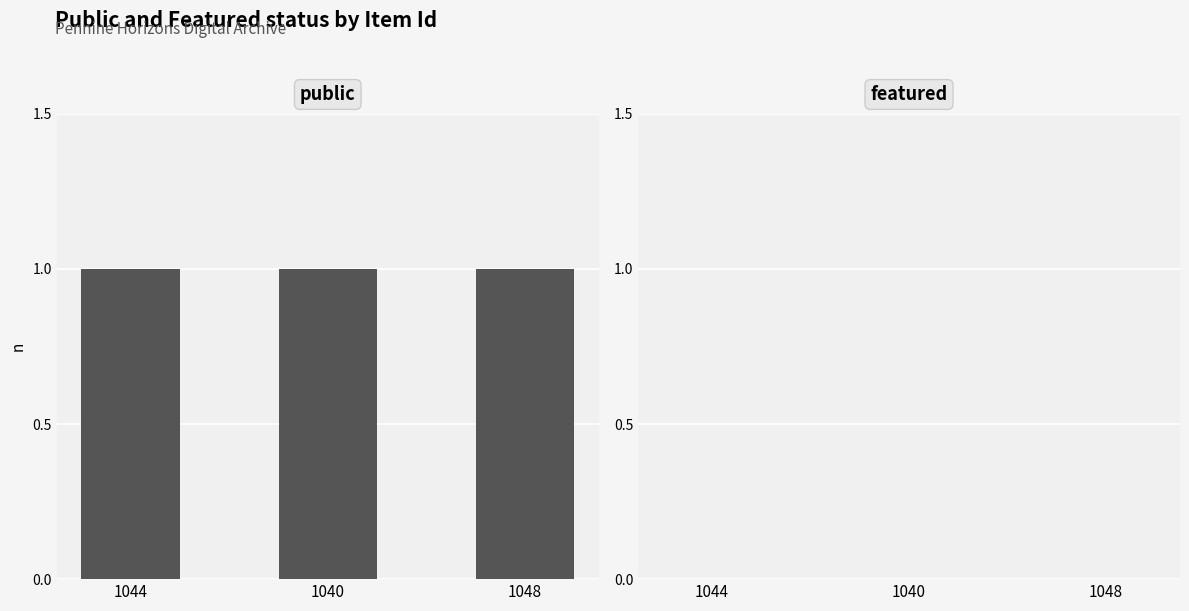

What is the total value across all series at 1040?

1